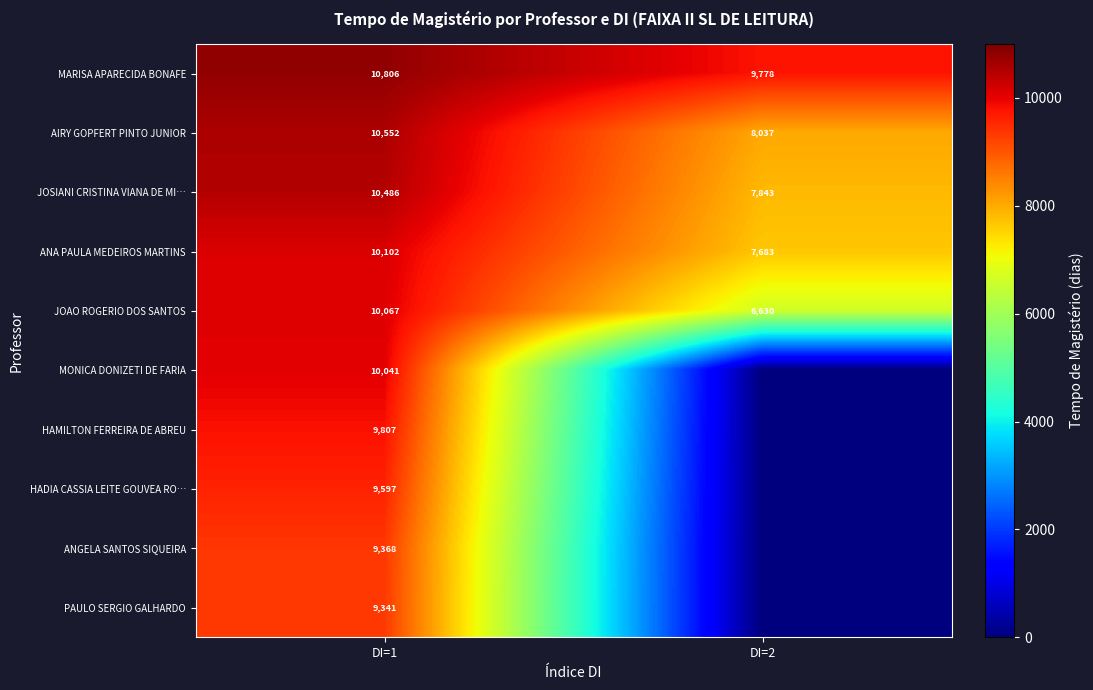

At which label does ANA PAULA MEDEIROS MARTINS reach its peak?

DI=1